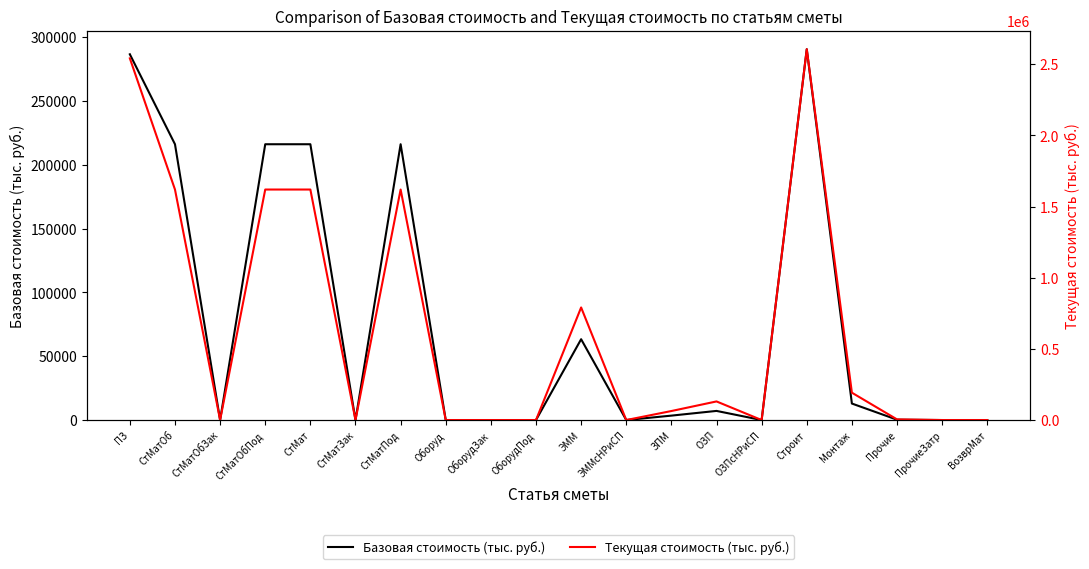

Is the value of Текущая стоимость (тыс. руб.) at ПрочиеЗатр greater than the value of Базовая стоимость (тыс. руб.) at ОЗП?

No